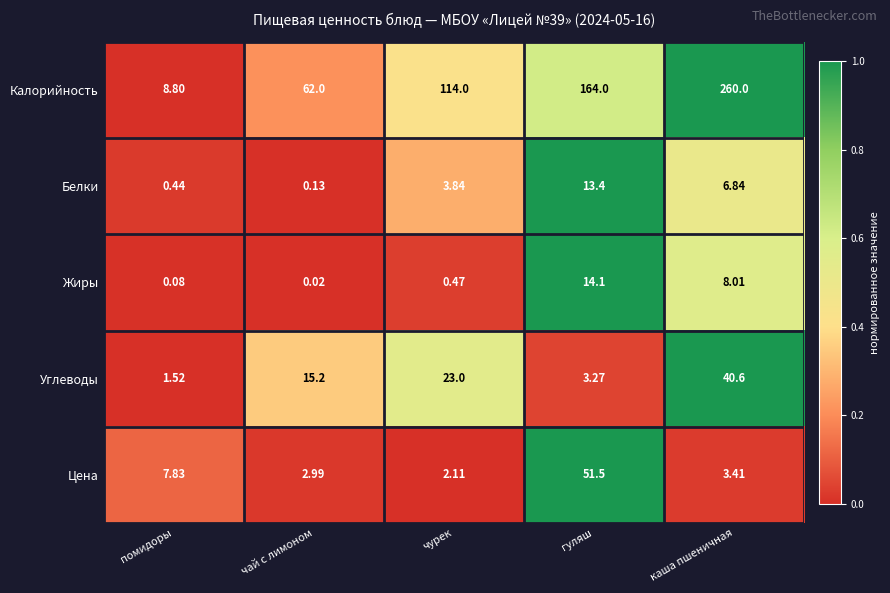

What is the difference between the highest and lowest values at чурек?

113.5